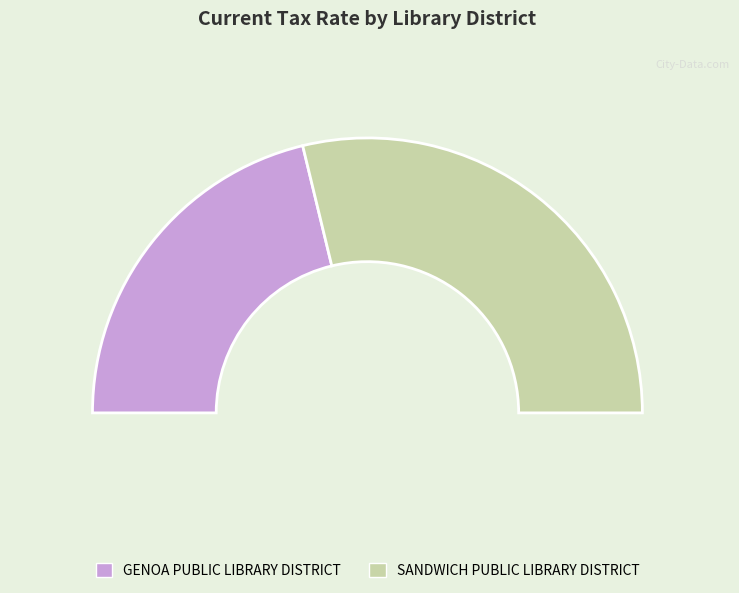

Is SANDWICH PUBLIC LIBRARY DISTRICT the majority of the pie?

Yes